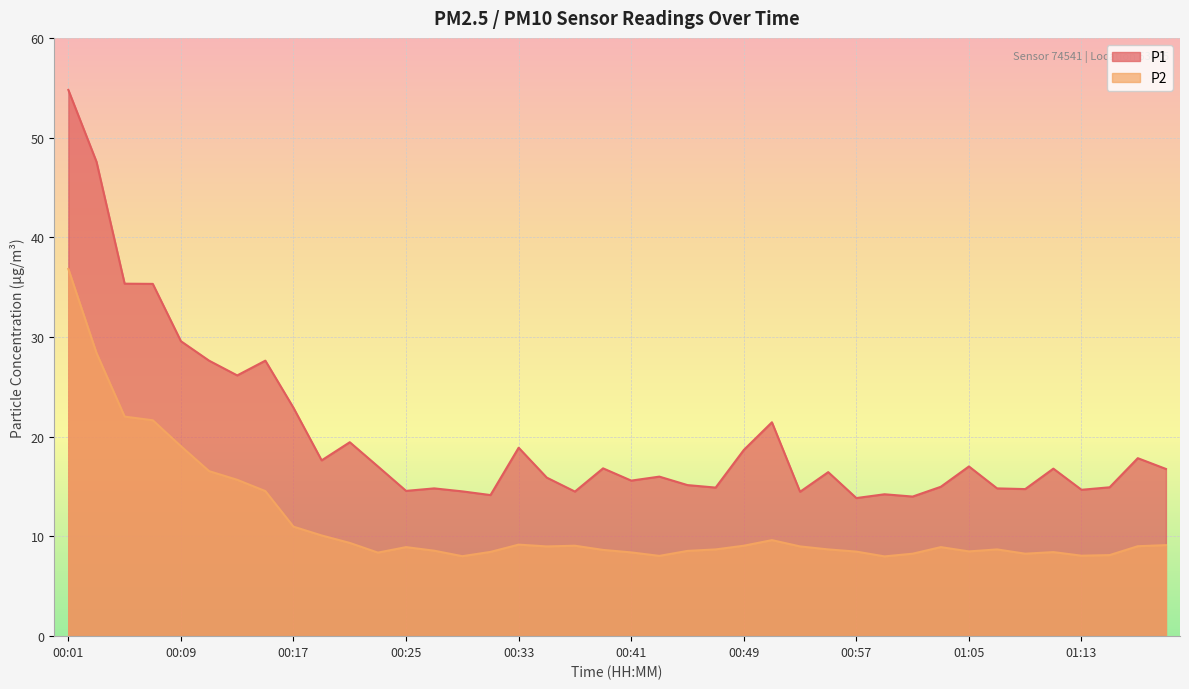

At which category is the sum across all series the highest?

00:01